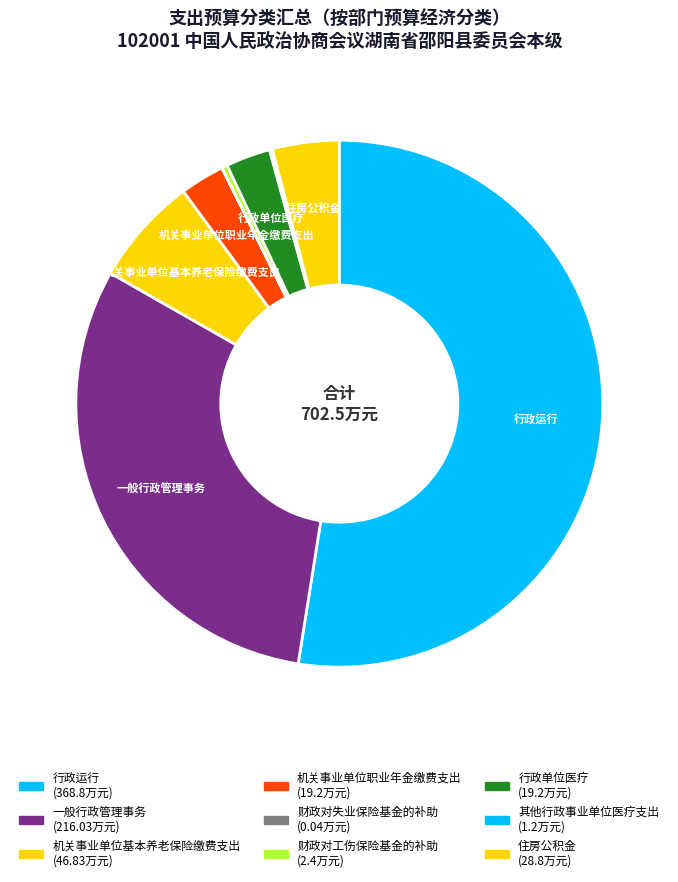

Is it true that 一般行政管理事务 is 31% of the pie?

True